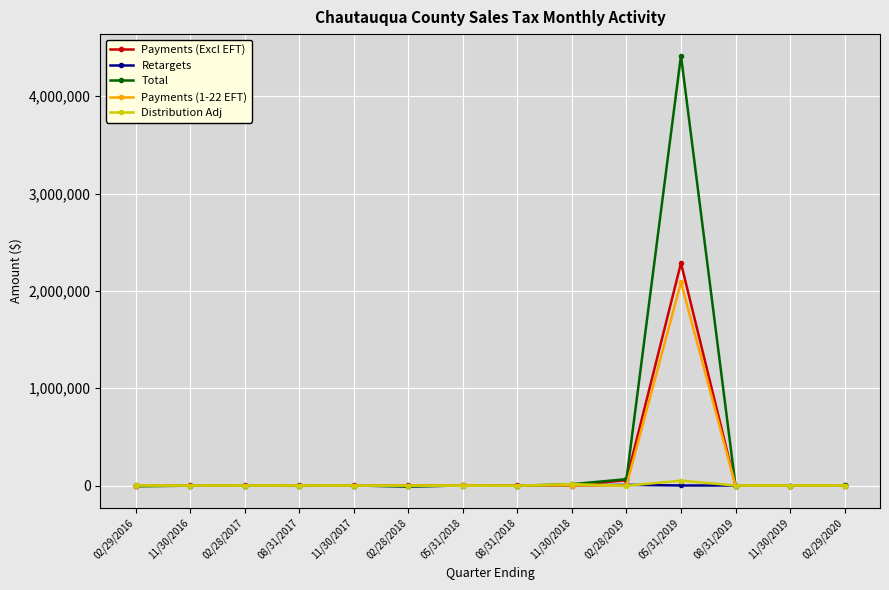

At which label does Total reach its peak?

05/31/2019